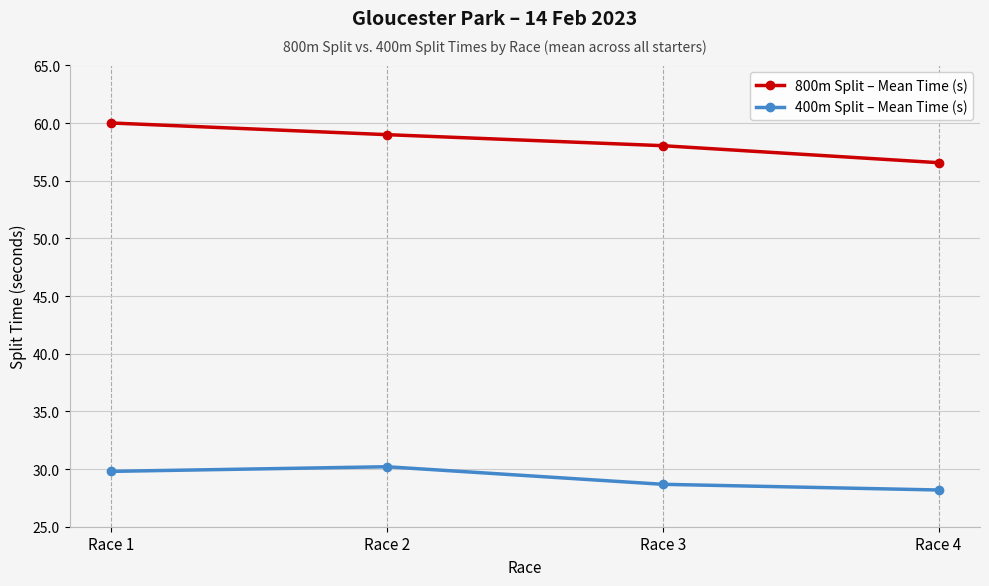

What is the maximum value shown in the chart?

60.0